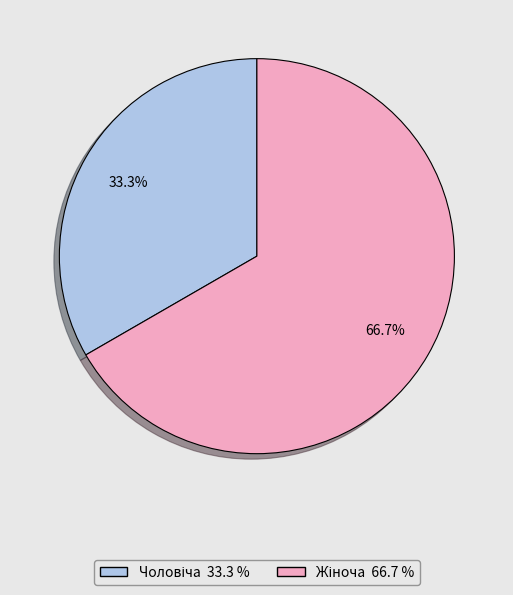

Does any single category account for the majority?

Yes